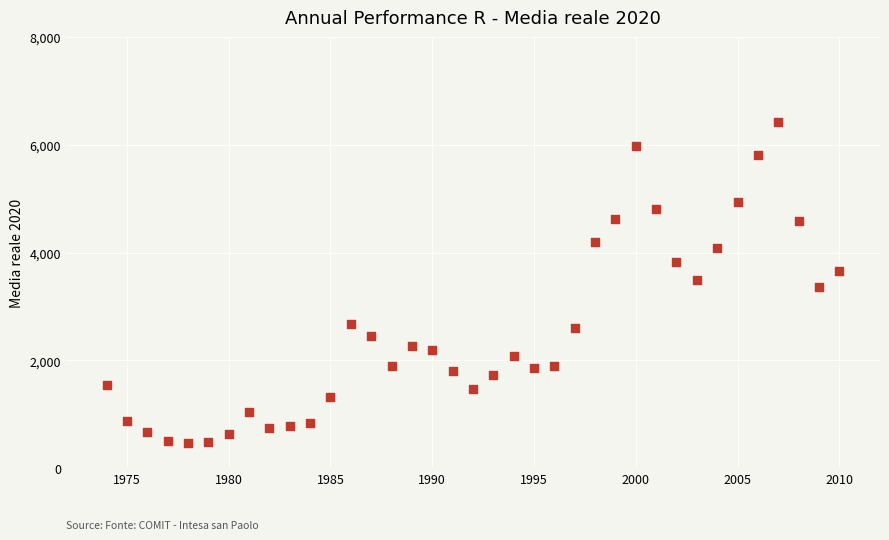

What is the range of X values (max minus min)?

36.0